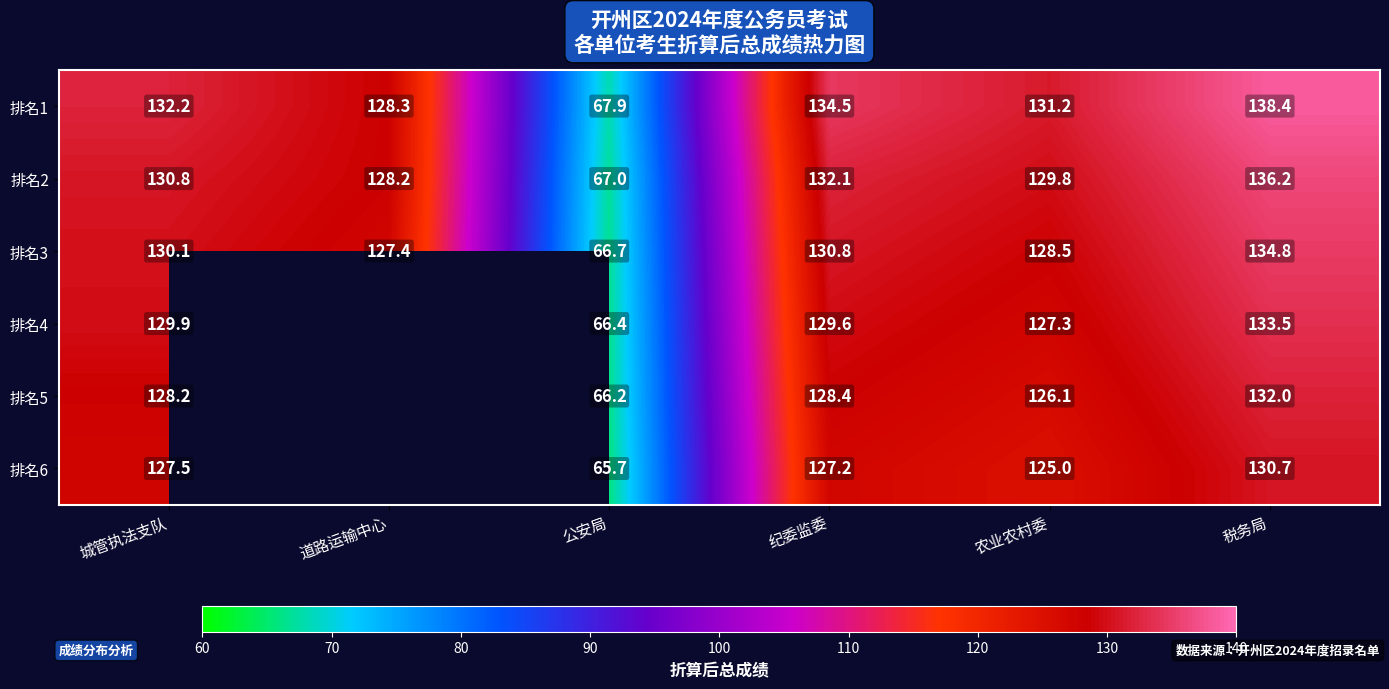

Is the value of 排名1 at 纪委监委 greater than the value of 排名6 at 公安局?

Yes